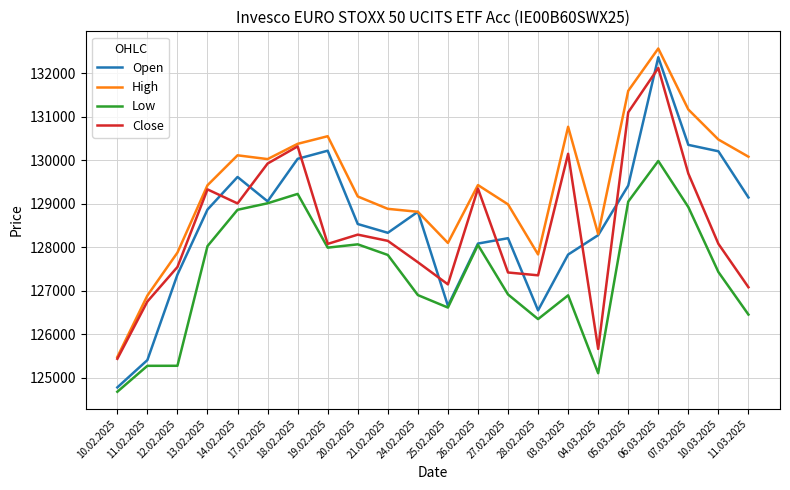

How many intersections are there between Open and Close?

9